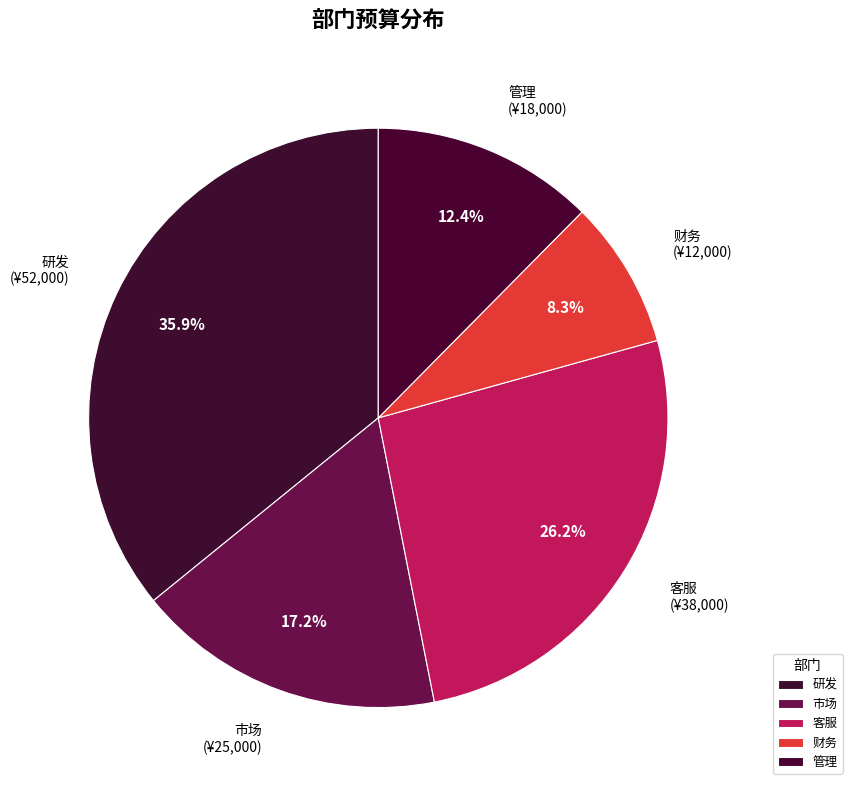

Which has a higher value, 财务 or 研发?

研发